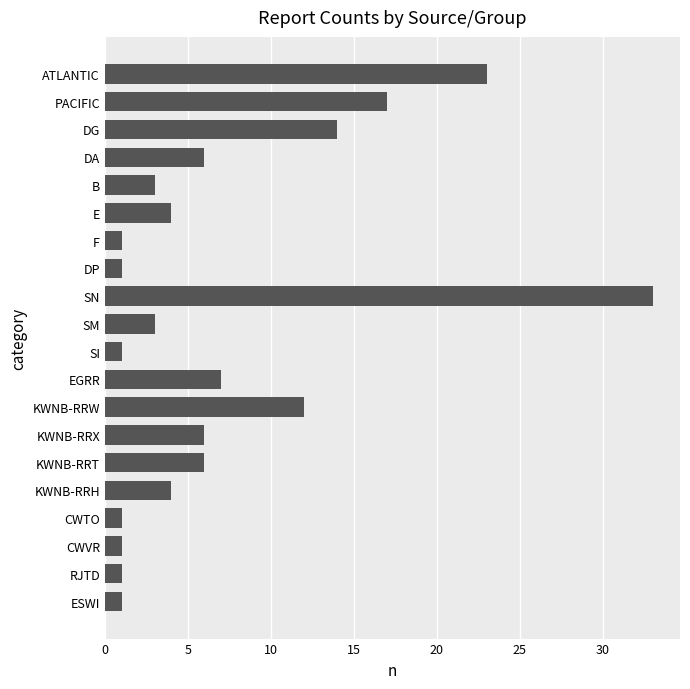

What is the sum of all values?

145